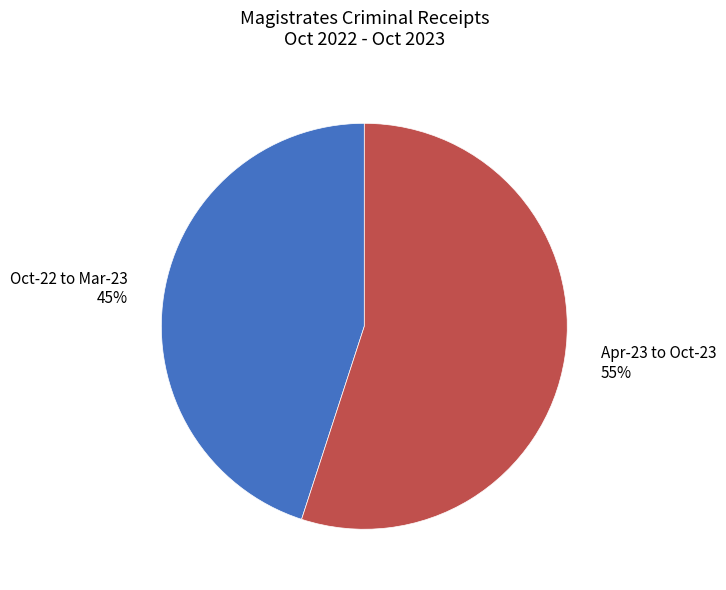

Rank the categories by value from lowest to highest.

Oct-22 to Mar-23 45%, Apr-23 to Oct-23 55%